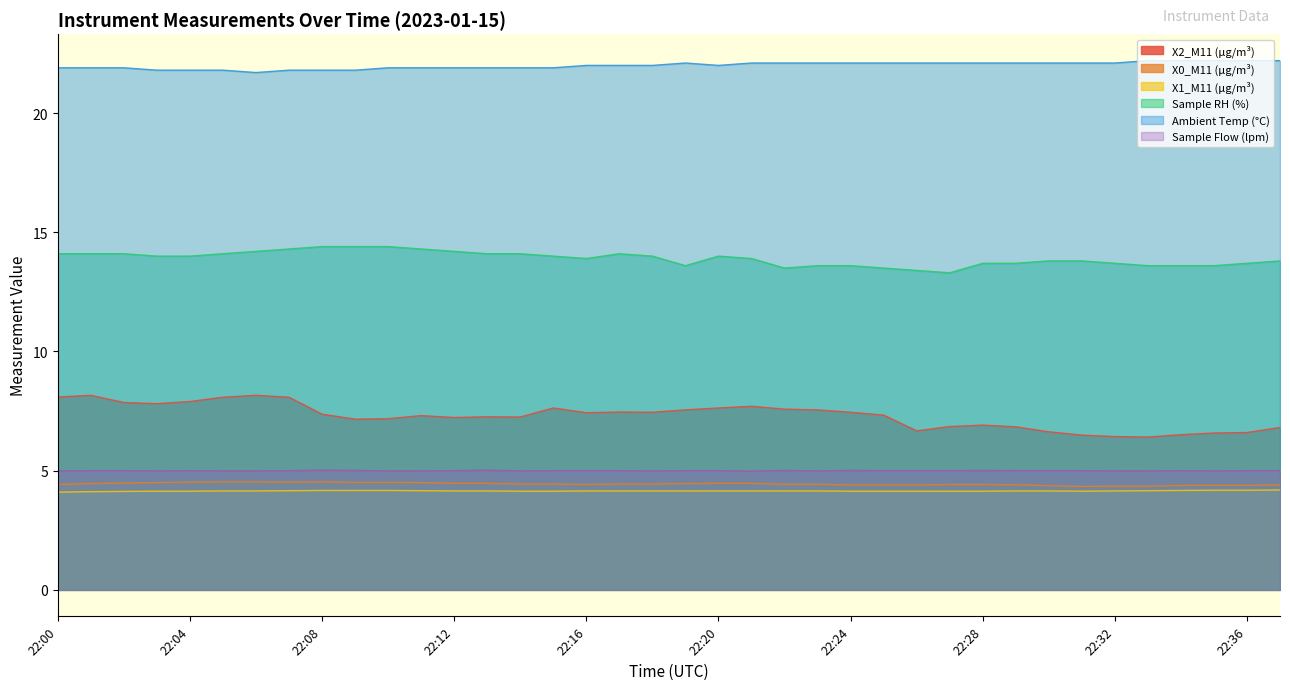

What is the minimum value for X2_M11 (μg/m³)?

6.4